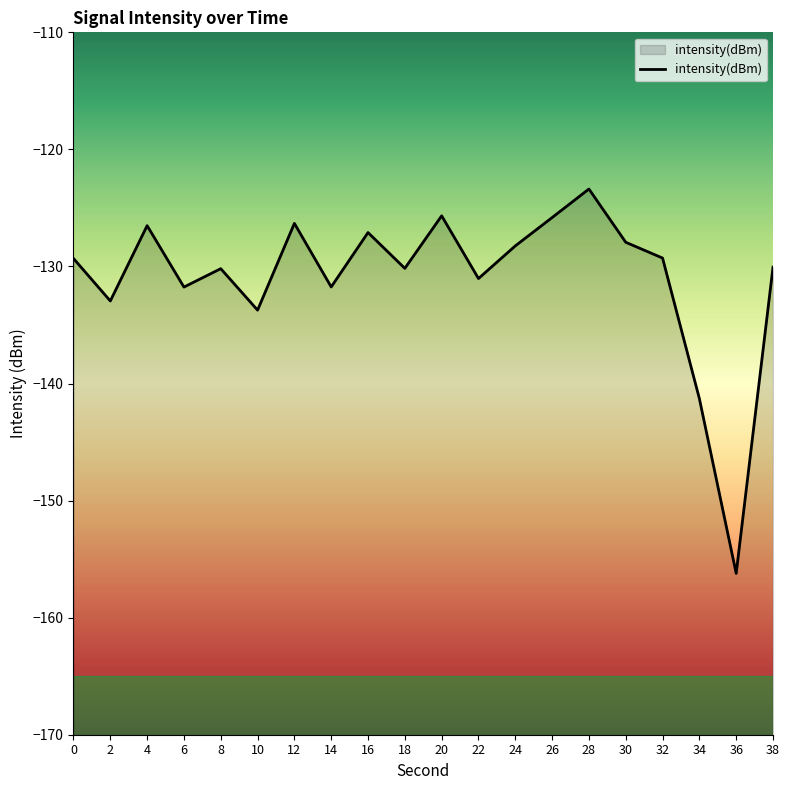

Count the number of categories in the chart.

20